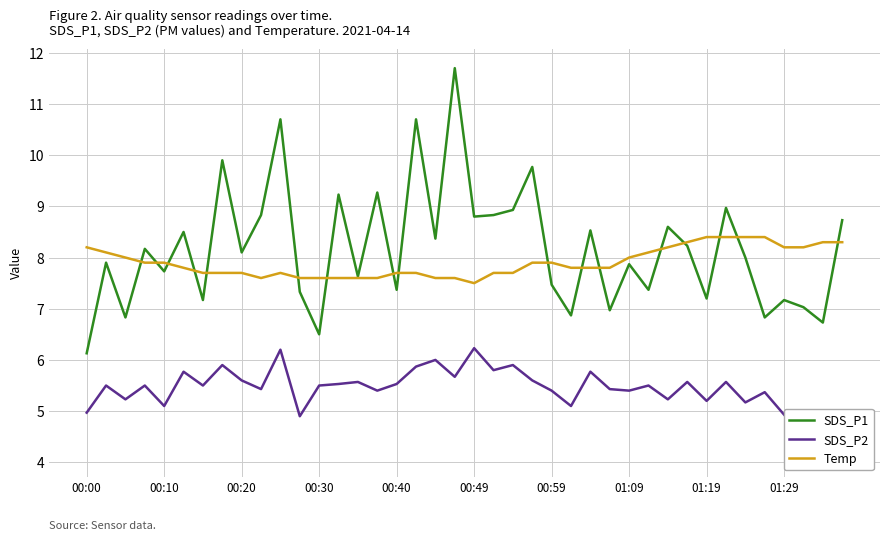

What is the lowest value of the Temp series?

7.5